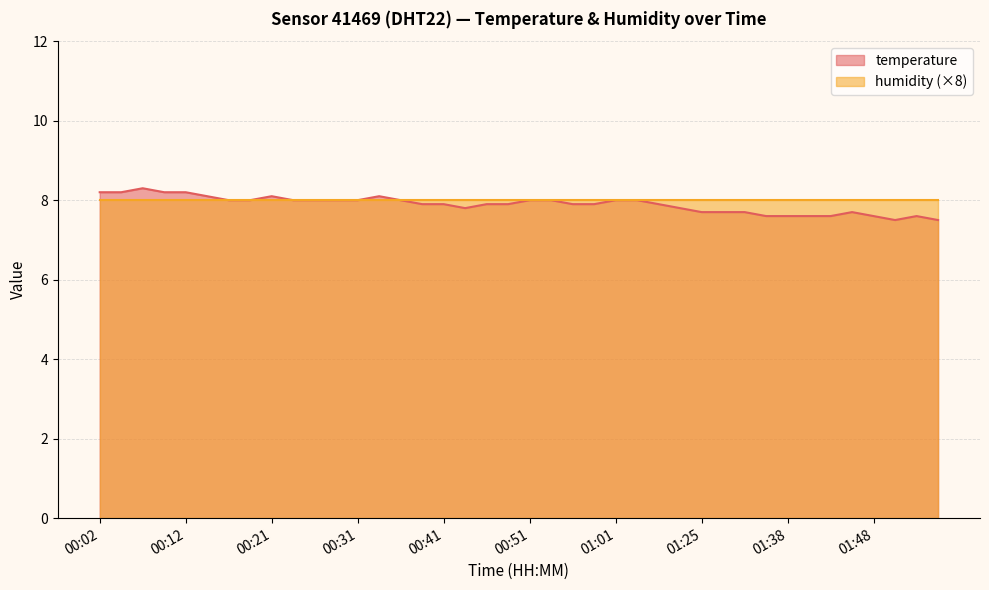

Reading right to left, what are all the values shown in this chart?

7.5	7.6	7.5	7.6	7.7	7.6	7.6	7.6	7.6	7.7	7.7	7.7	7.8	7.9	8.0	8.0	7.9	7.9	8.0	8.0	7.9	7.9	7.8	7.9	7.9	8.0	8.1	8.0	8.0	8.0	8.0	8.1	8.0	8.0	8.1	8.2	8.2	8.3	8.2	8.2